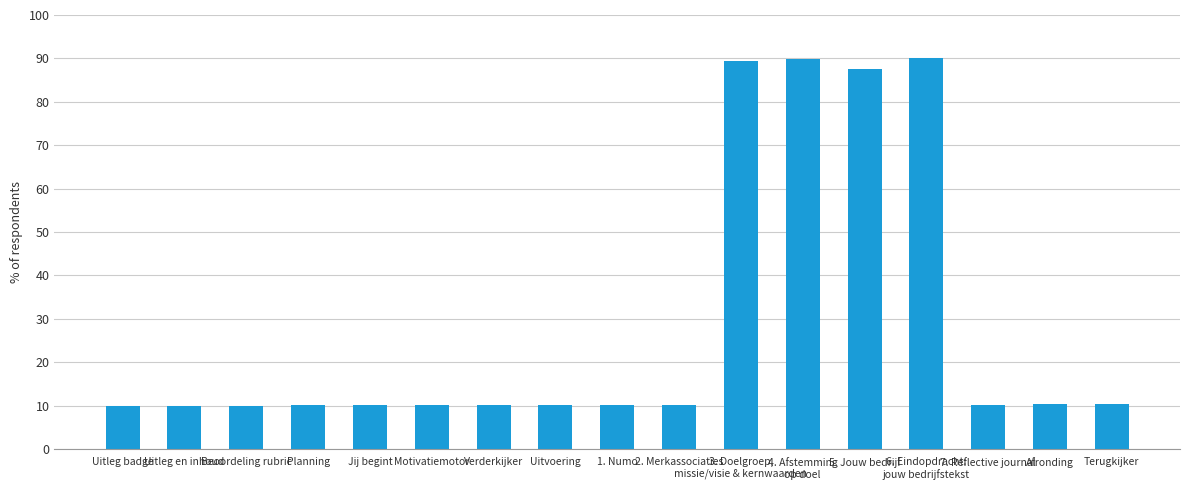

What is the label of the 6th bar from the left?

Motivatiemotor